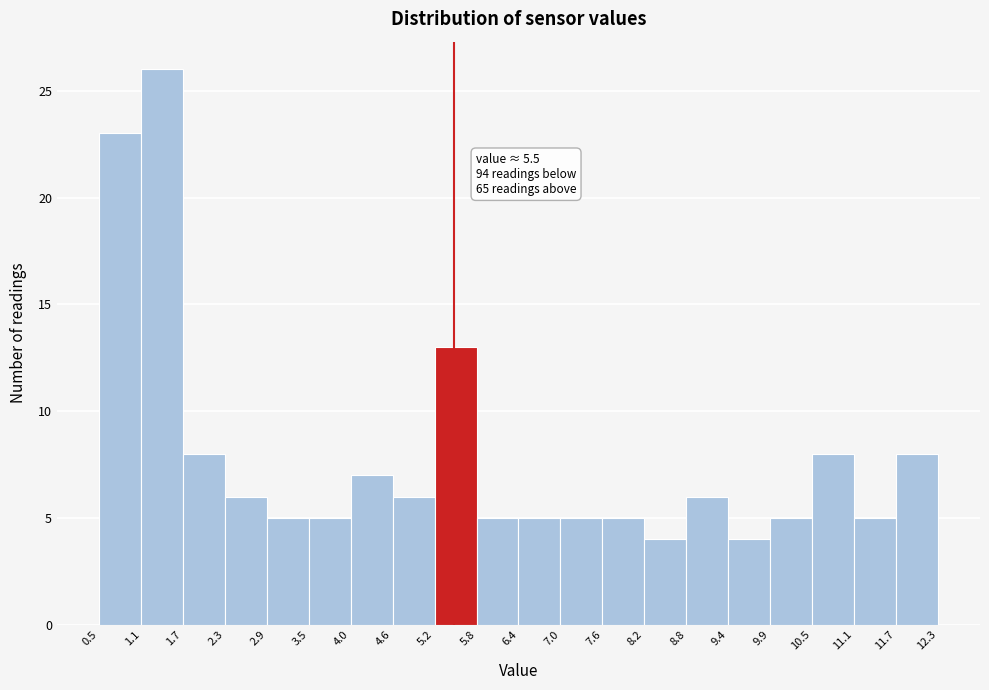

Over which range of the x-axis is the bar tallest?

1.1 to 1.7